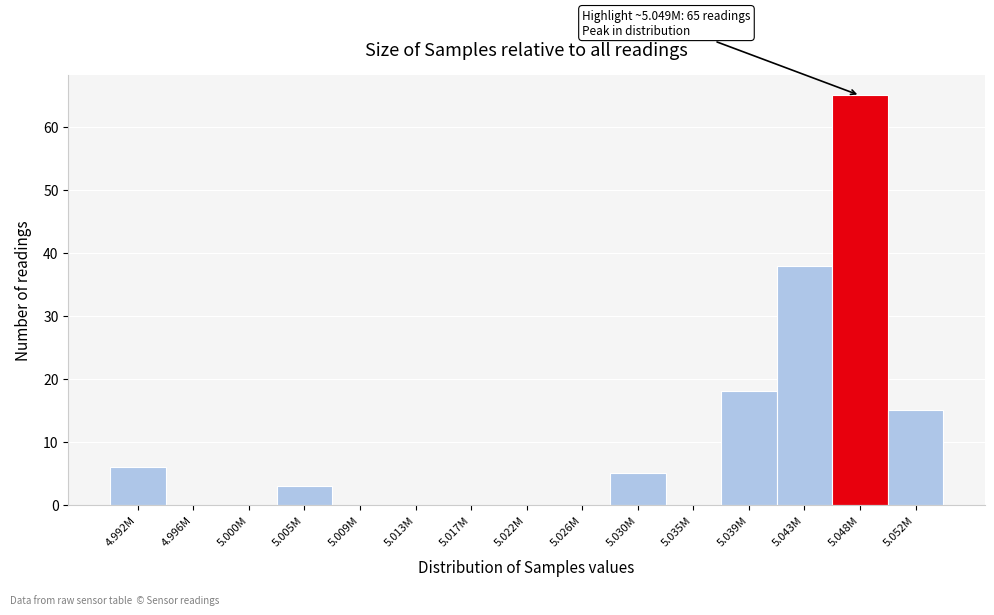

Reading left to right, list all the values displayed in this chart.

4.992M=6	4.996M=0	5.000M=0	5.005M=3	5.009M=0	5.013M=0	5.017M=0	5.022M=0	5.026M=0	5.030M=5	5.035M=0	5.039M=18	5.043M=38	5.048M=65	5.052M=15